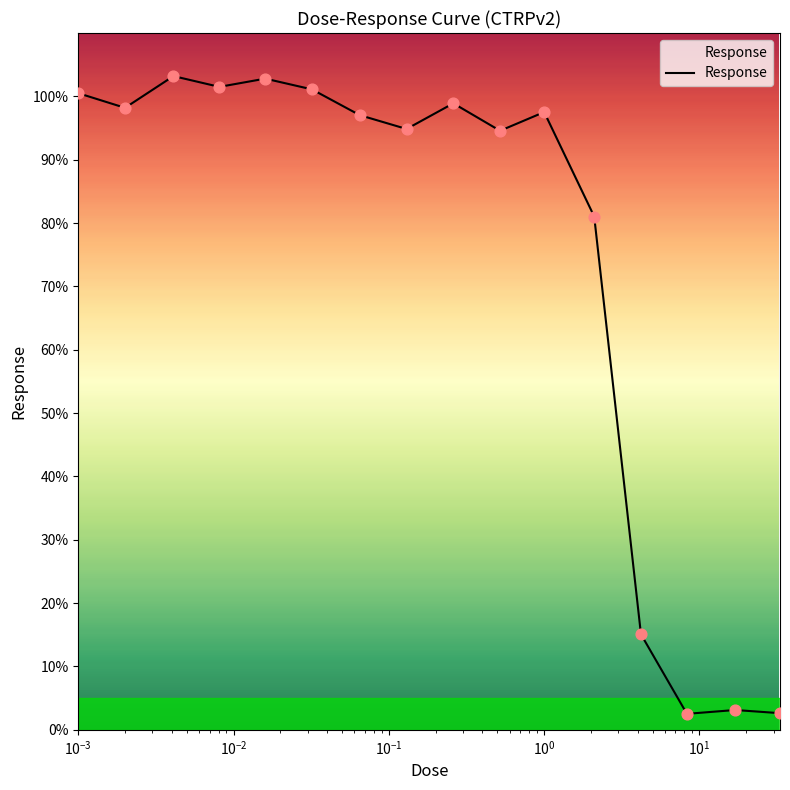

What is the greatest value displayed?

103.2